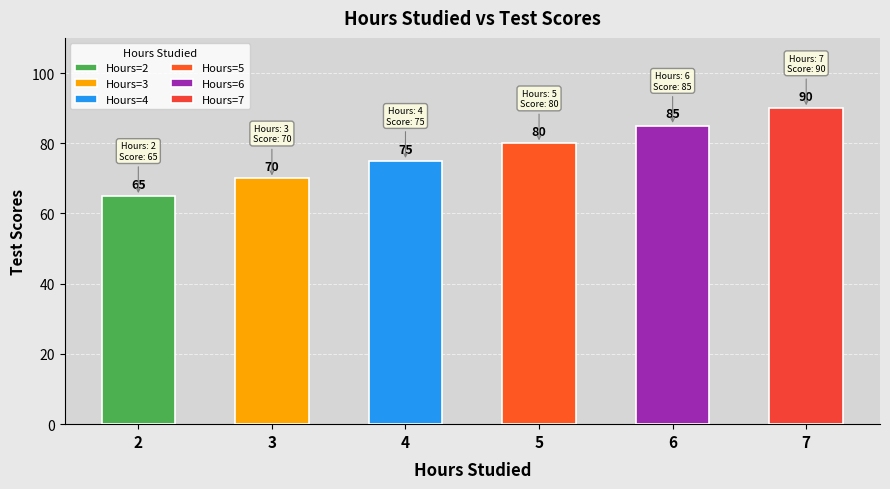

Reading left to right, extract all data points from this chart.

2=65	3=70	4=75	5=80	6=85	7=90